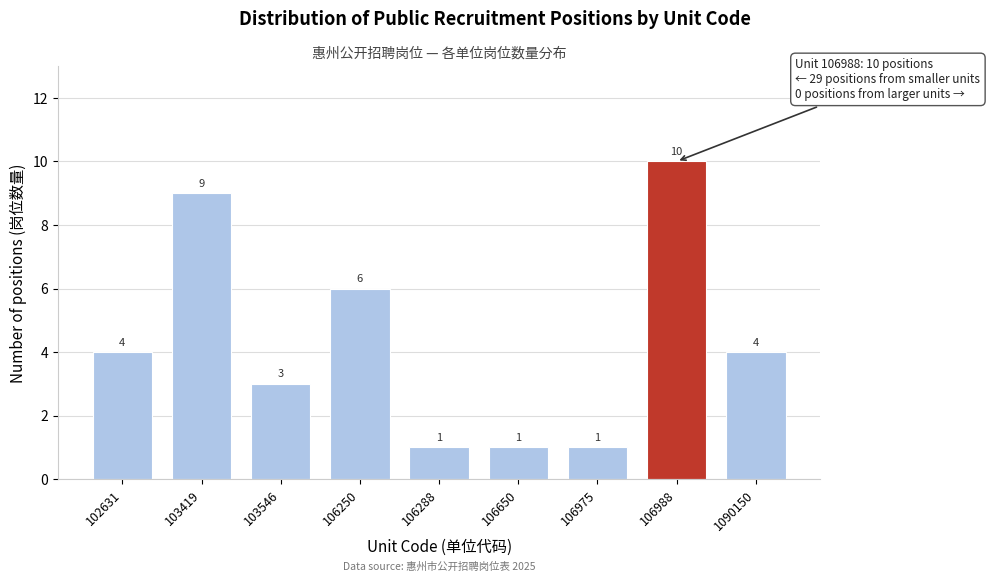

Reading right to left, what are all the values shown in this chart?

1090150=4	106988=10	106975=1	106650=1	106288=1	106250=6	103546=3	103419=9	102631=4